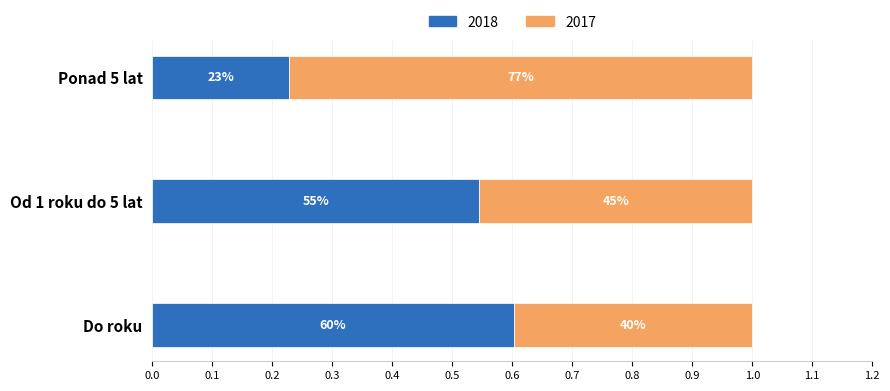

Reading right to left, list all the values displayed in this chart.

2018: 0.2	0.5	0.6
2017: 0.8	0.5	0.4